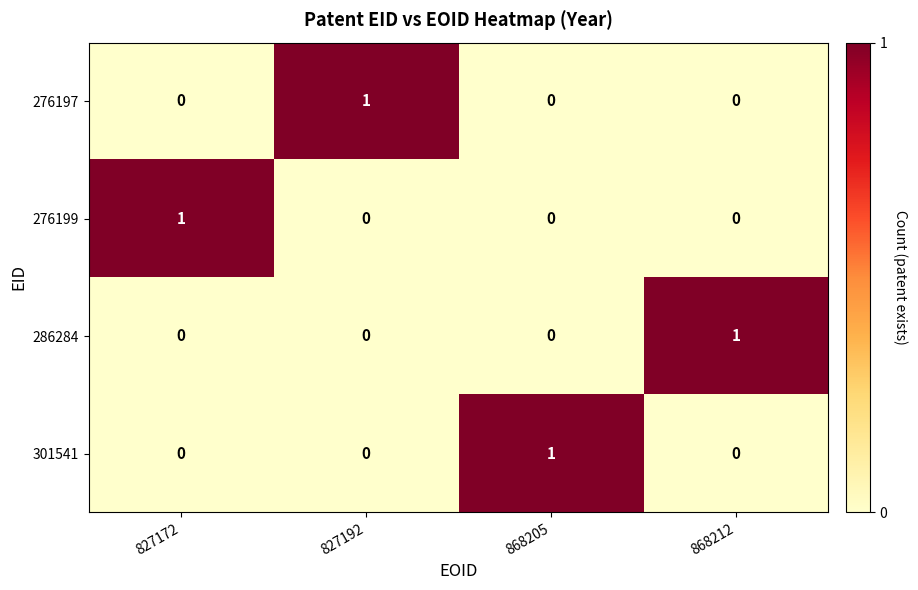

Reading left to right, list all the values displayed in this chart.

276197: 827172=0	827192=1	868205=0	868212=0
276199: 827172=1	827192=0	868205=0	868212=0
286284: 827172=0	827192=0	868205=0	868212=1
301541: 827172=0	827192=0	868205=1	868212=0